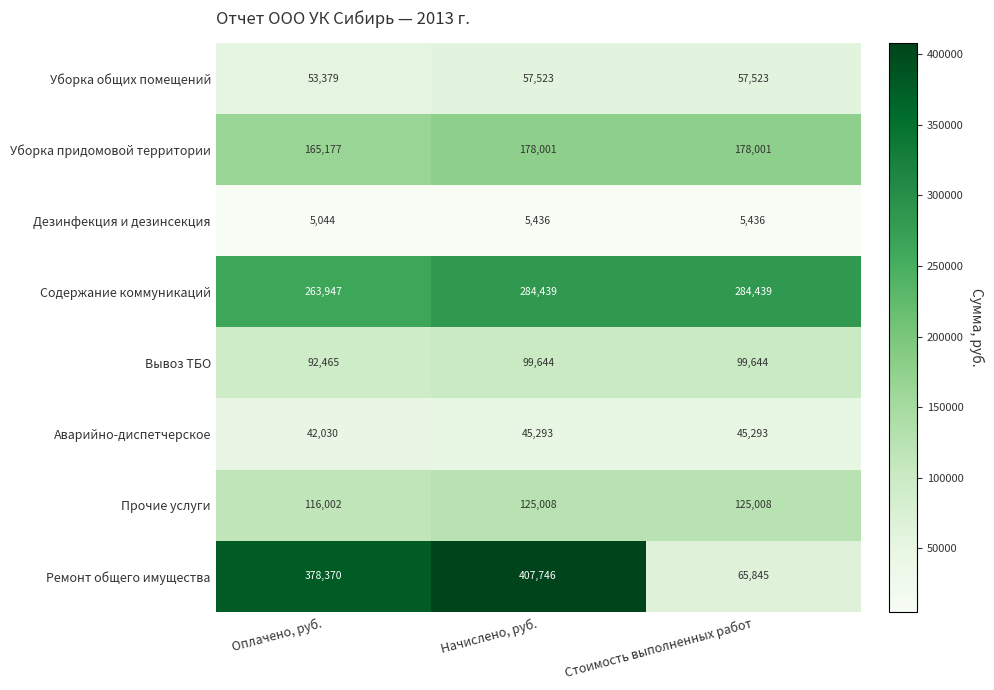

What is the difference between the maximum and minimum values in the Уборка общих помещений series?

4144